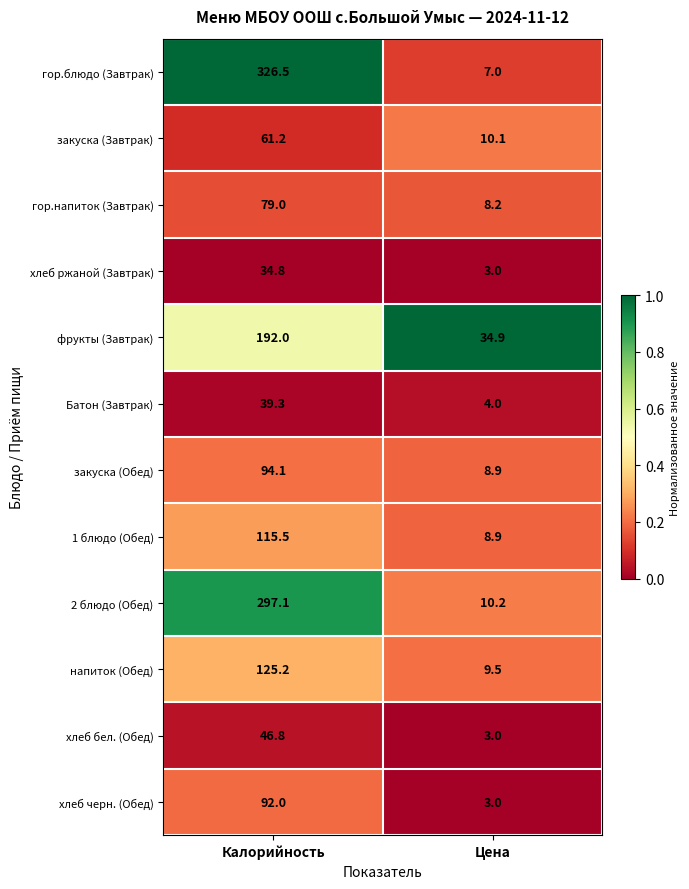

What is the difference between the фрукты (Завтрак) values at Калорийность and Цена?

157.1